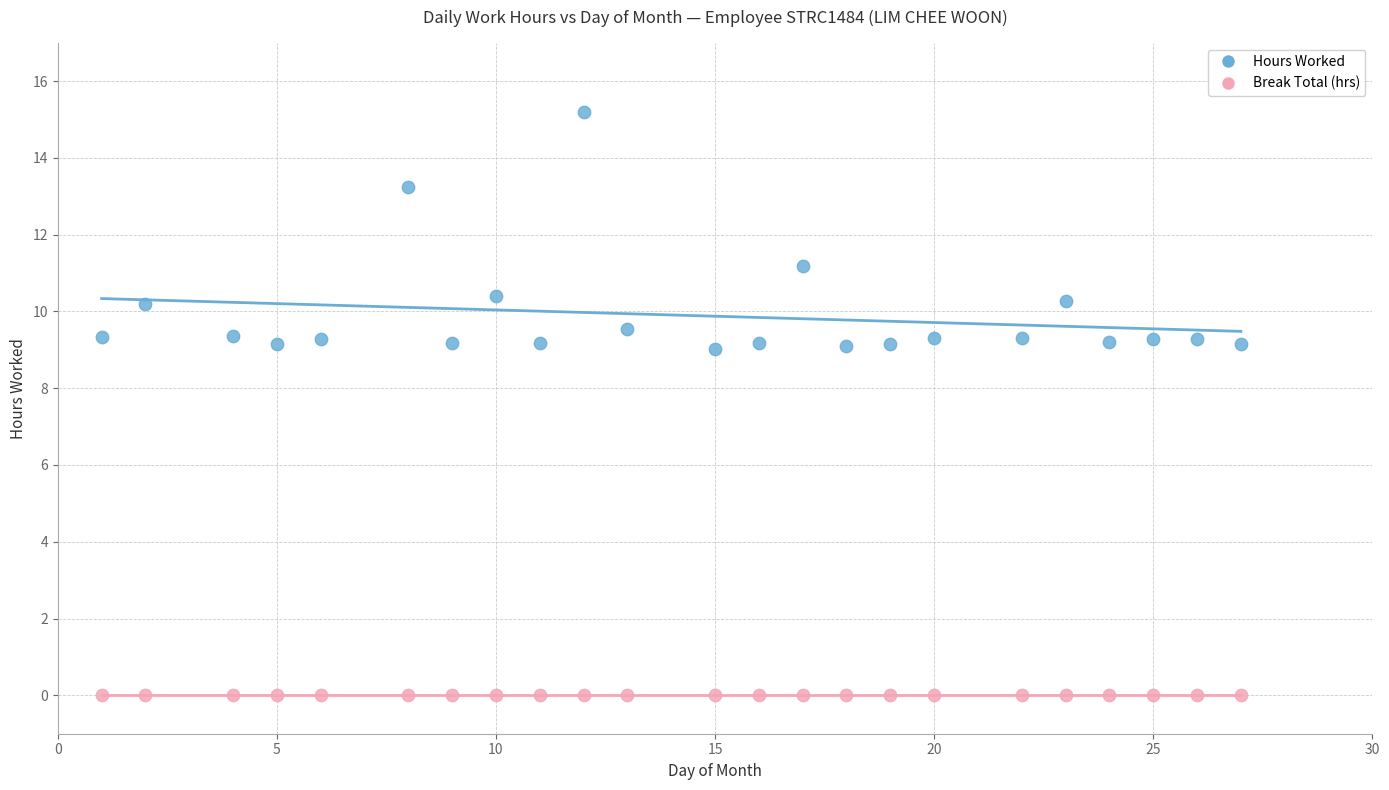

Which series reaches the maximum Y coordinate?

Hours Worked